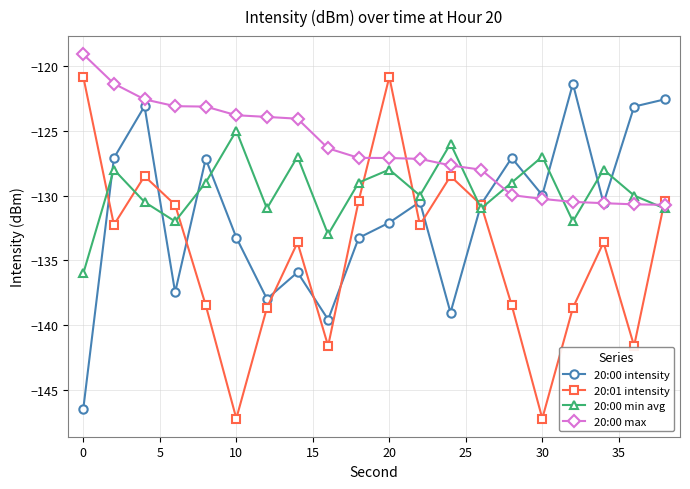

Which series has the widest spread of values?

20:01 intensity